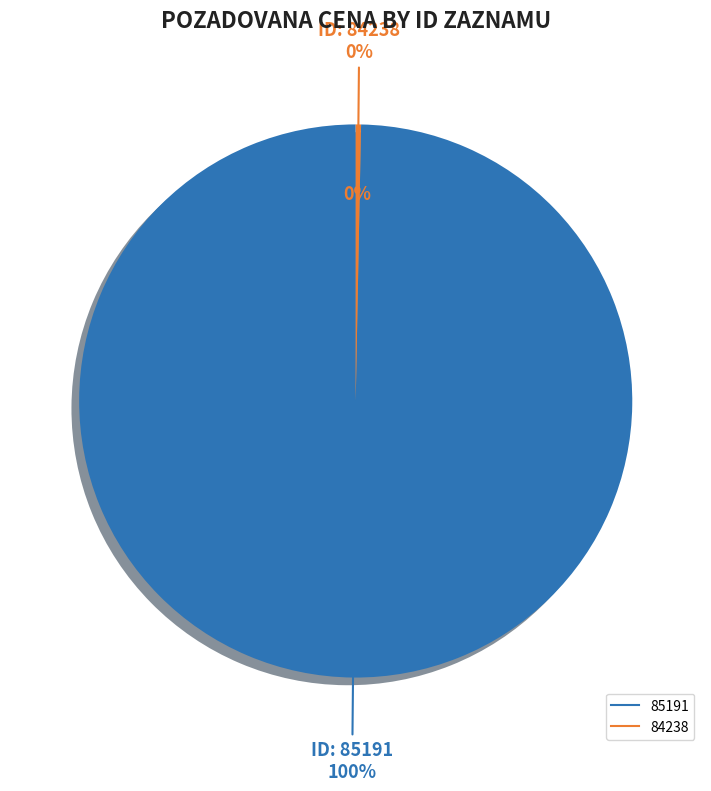

Which category has the smallest portion of the pie?

84238